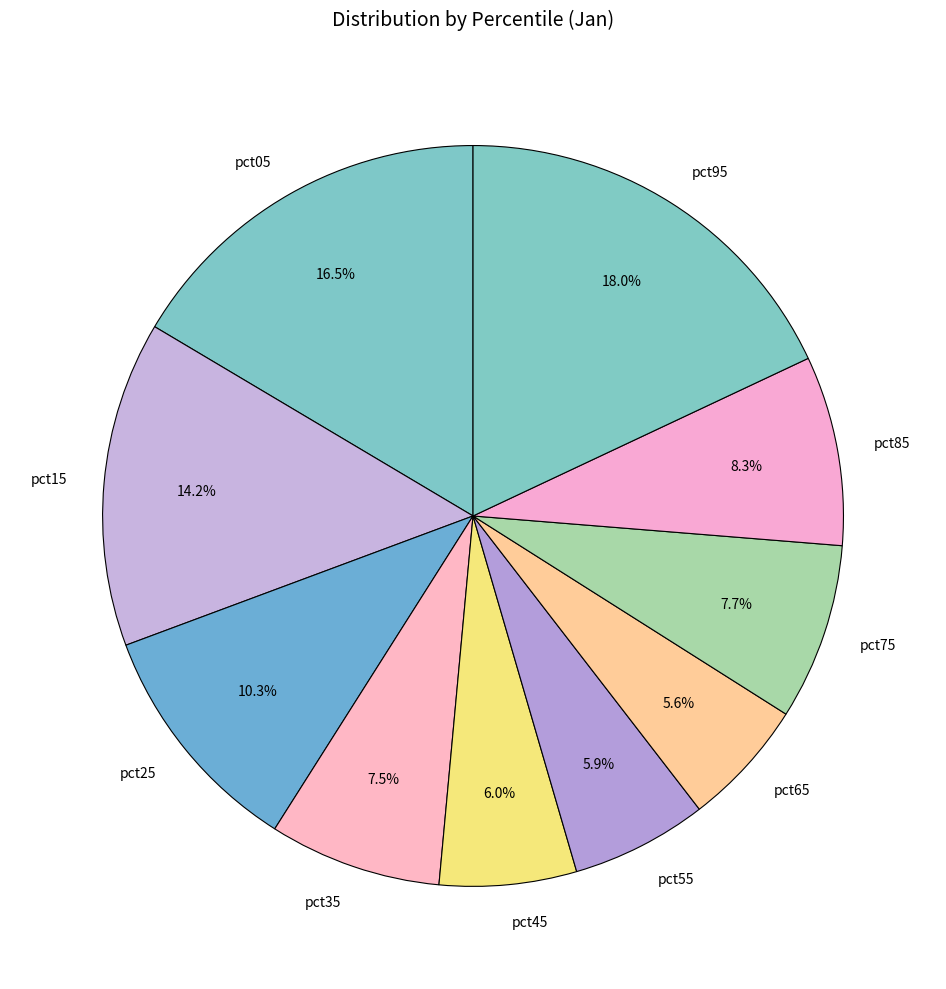

How many slices are in this pie chart?

10